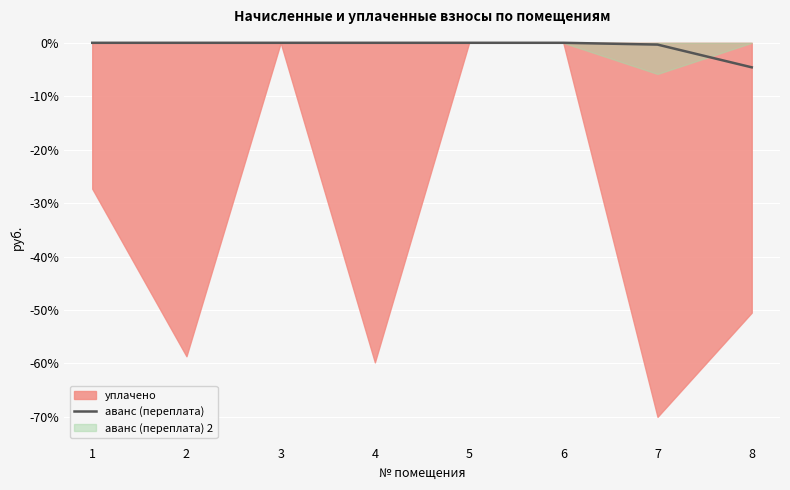

The value at 8 is -2.9. True or false?

False